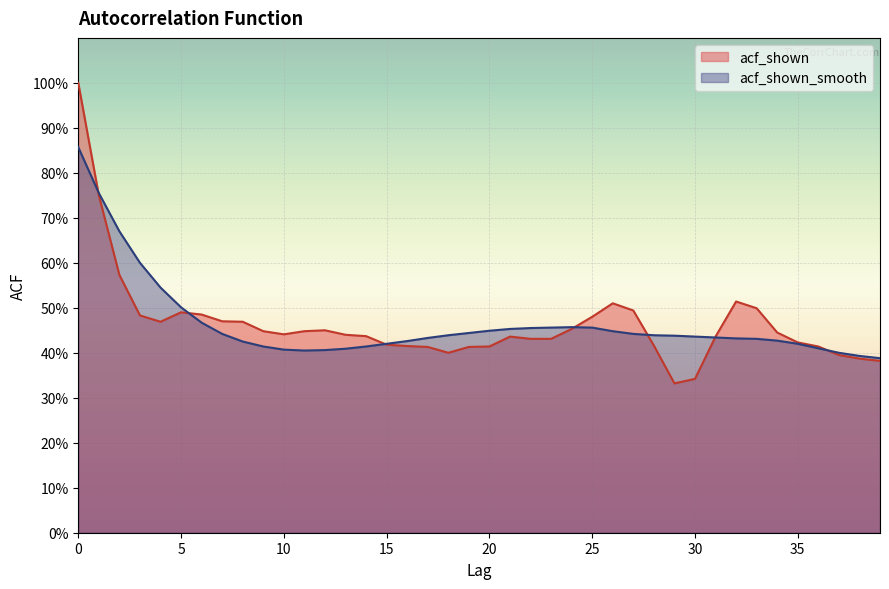

Is the value of acf_shown_smooth at 35 greater than the value of acf_shown at 34?

No